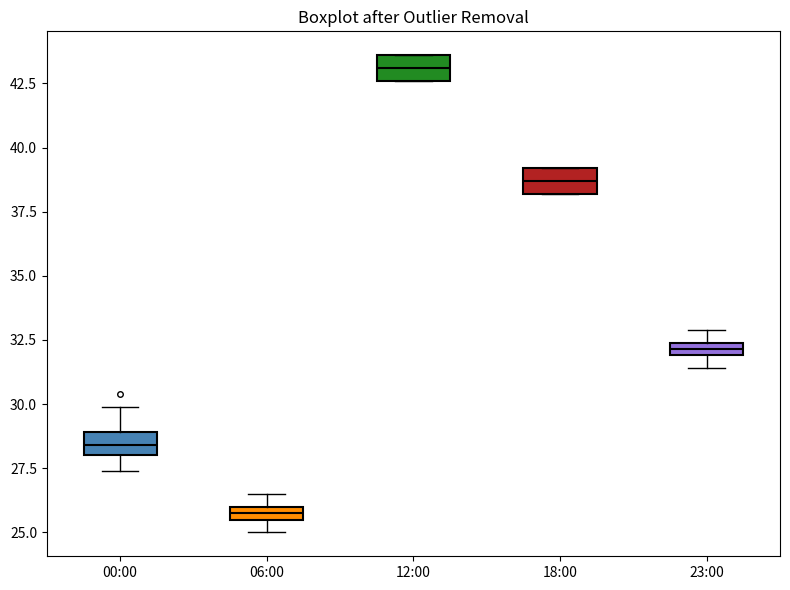

Where does the median line of the box for 12:00 sit on the y-axis? The values are not printed on the chart, so give them approximately, as read against the axis.

43.0